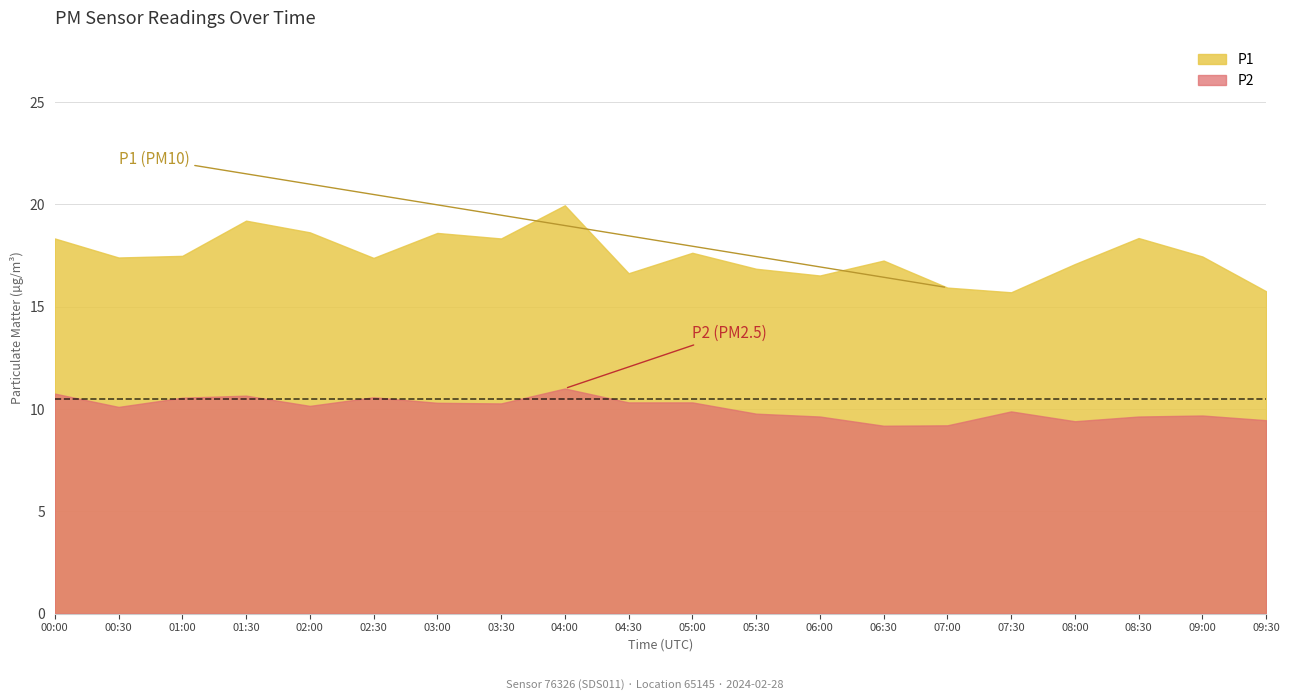

True or false: P2 and P1 cross at least once.

False